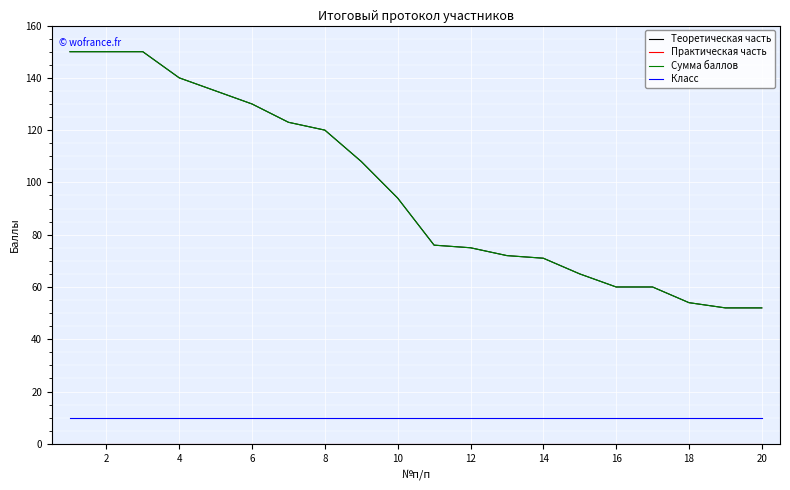

Does the chart have visible grid lines?

Yes